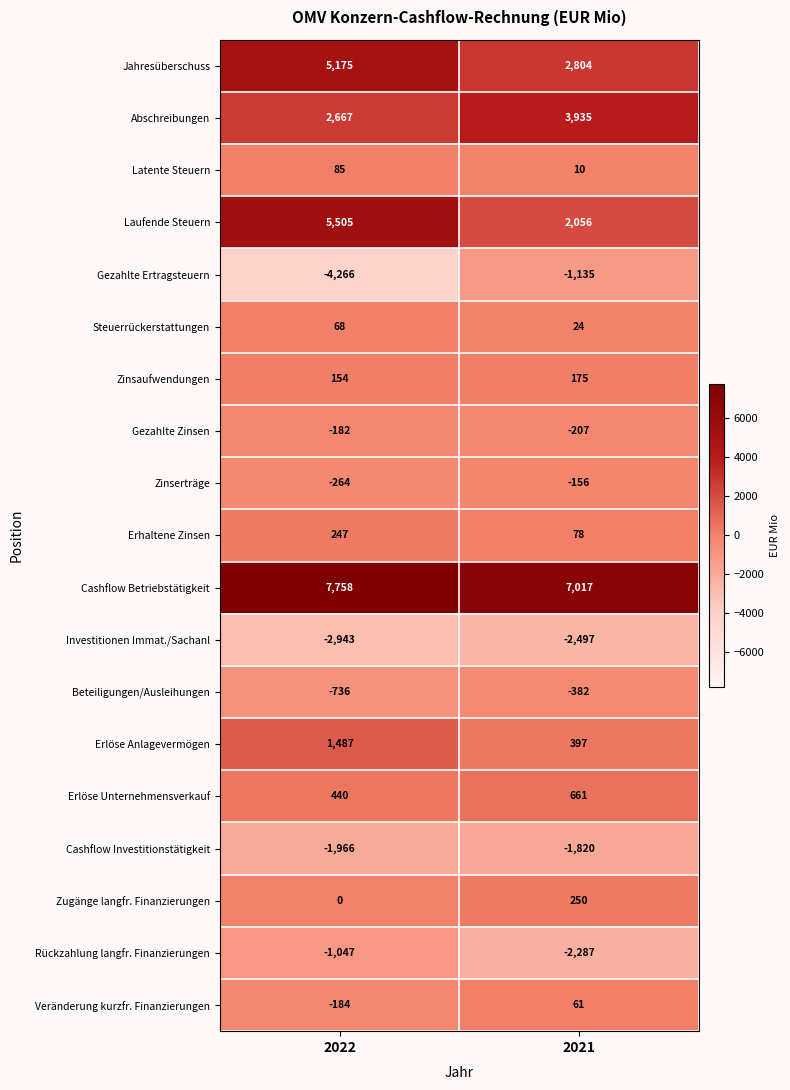

Is the value of Steuerrückerstattungen at 2022 greater than the value of Investitionen Immat./Sachanl at 2021?

Yes